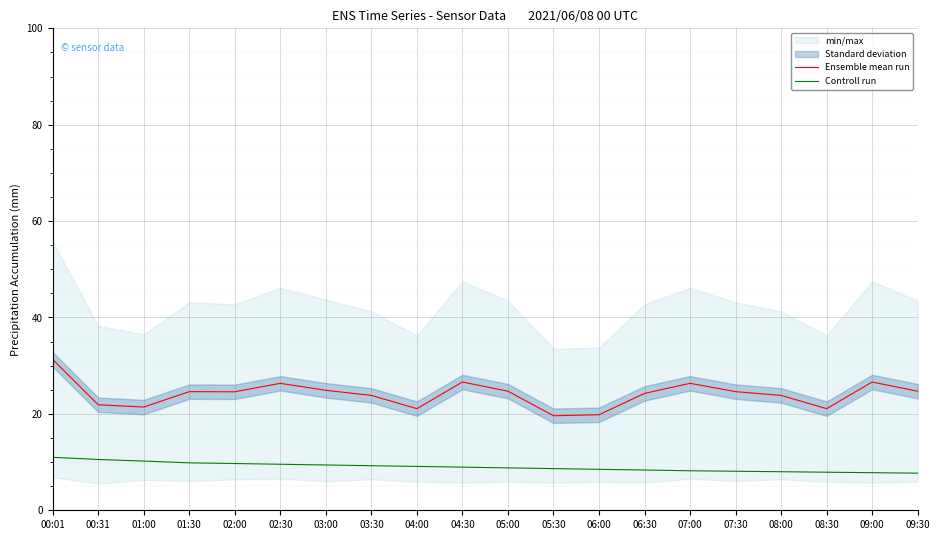

True or false: Controll run and Ensemble mean run intersect in this chart.

False